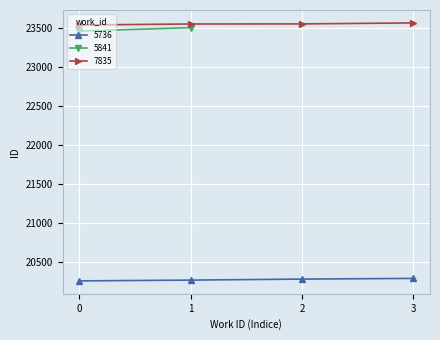

Is the value of 5736 at 3 greater than the value of 7835 at 3?

No